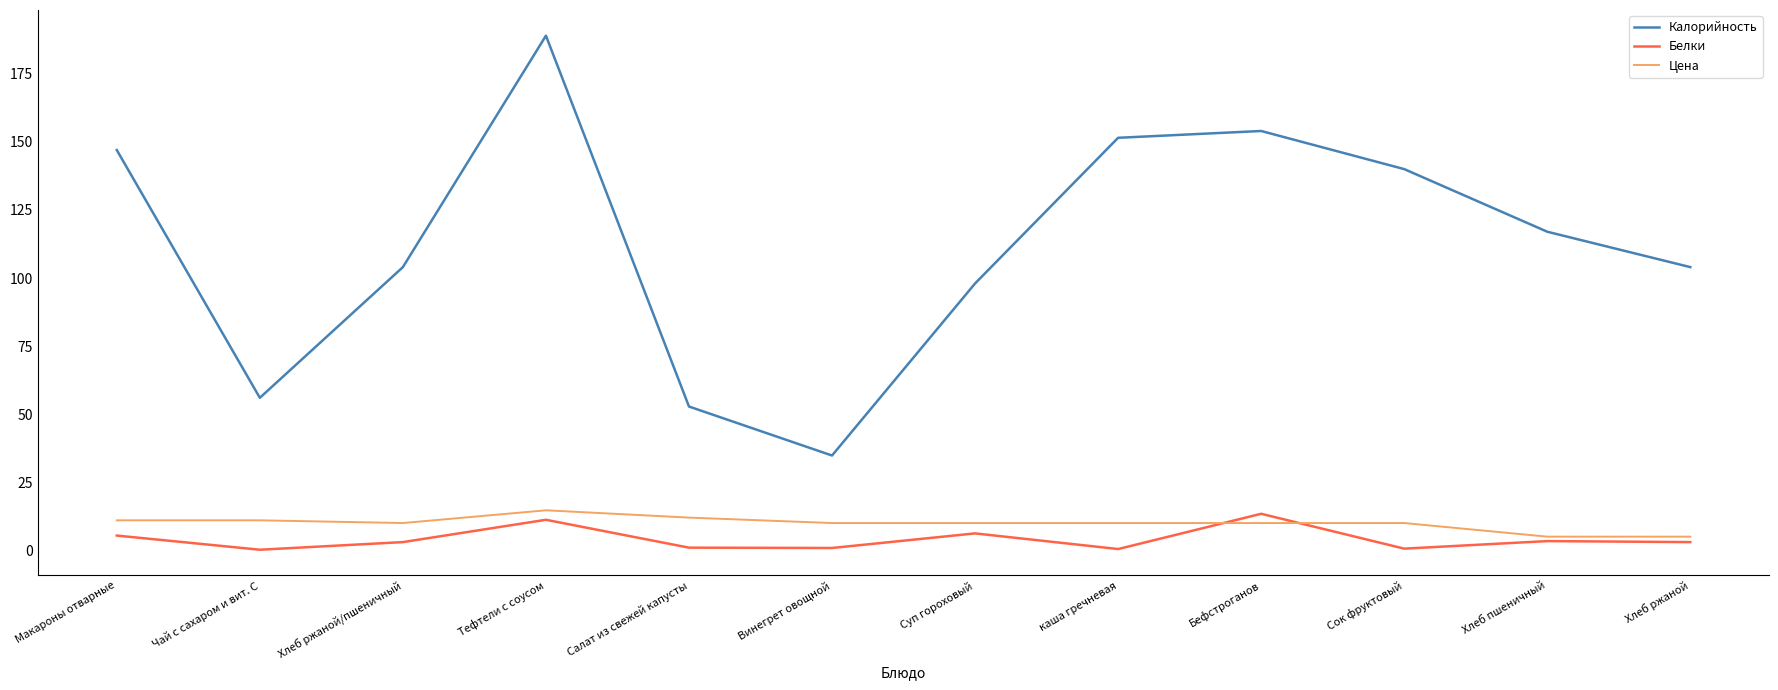

How many distinct data groups are displayed?

3